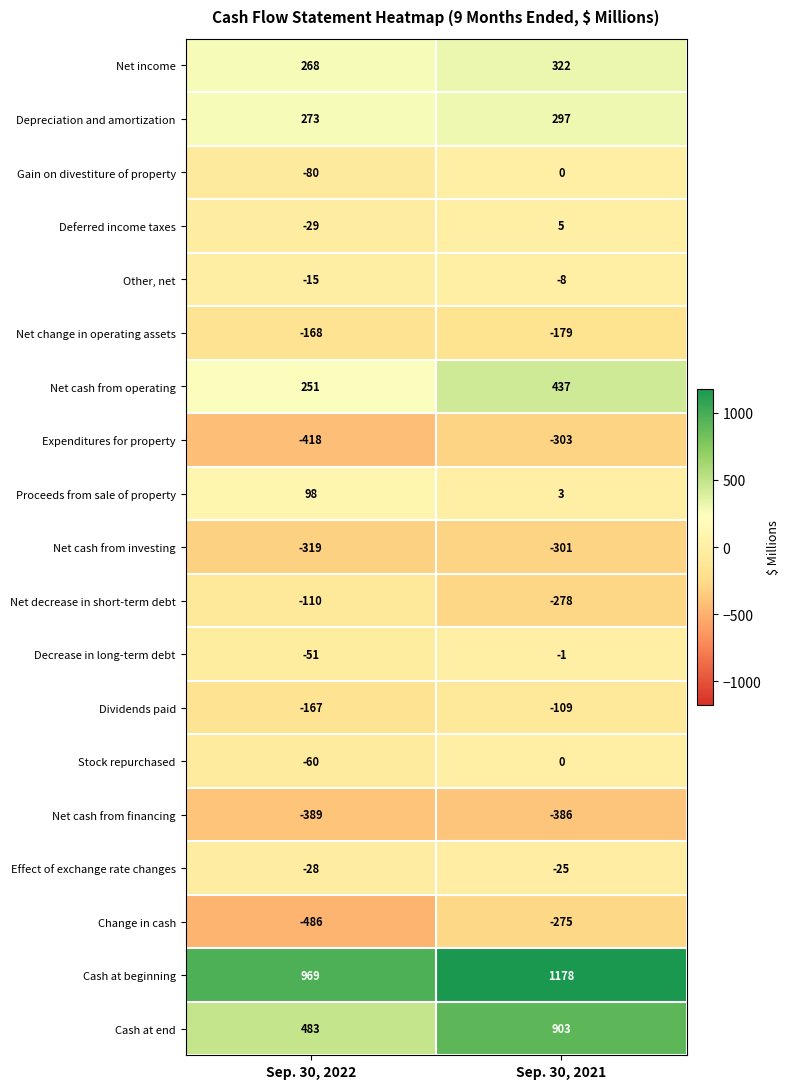

What is the sum of the Other, net values at Sep. 30, 2021 and Sep. 30, 2022?

-23